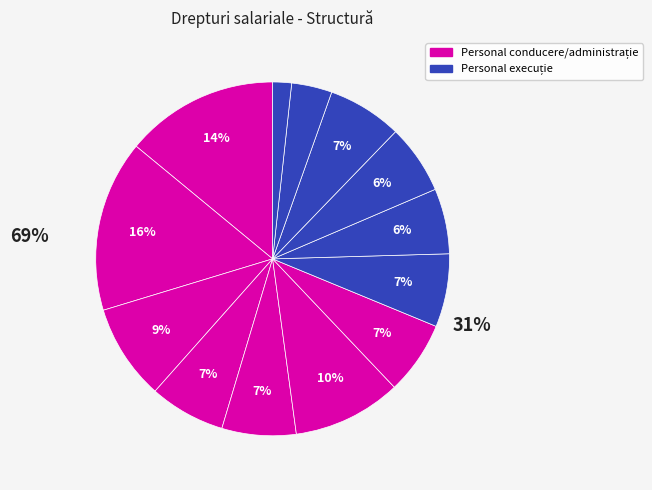

How many segments does this pie chart have?

13